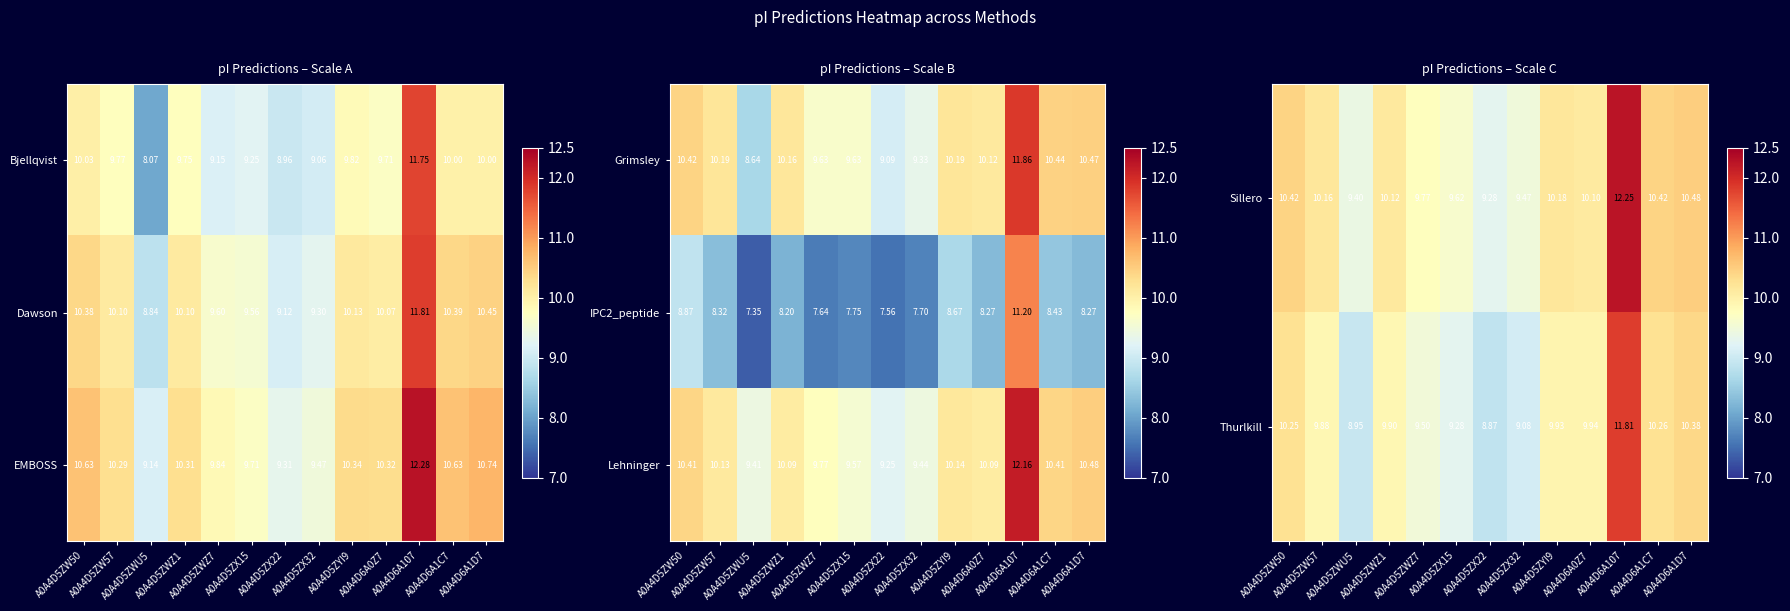

Is it true that Lehninger equals 9.8 at A0A4D5ZWZ7?

True